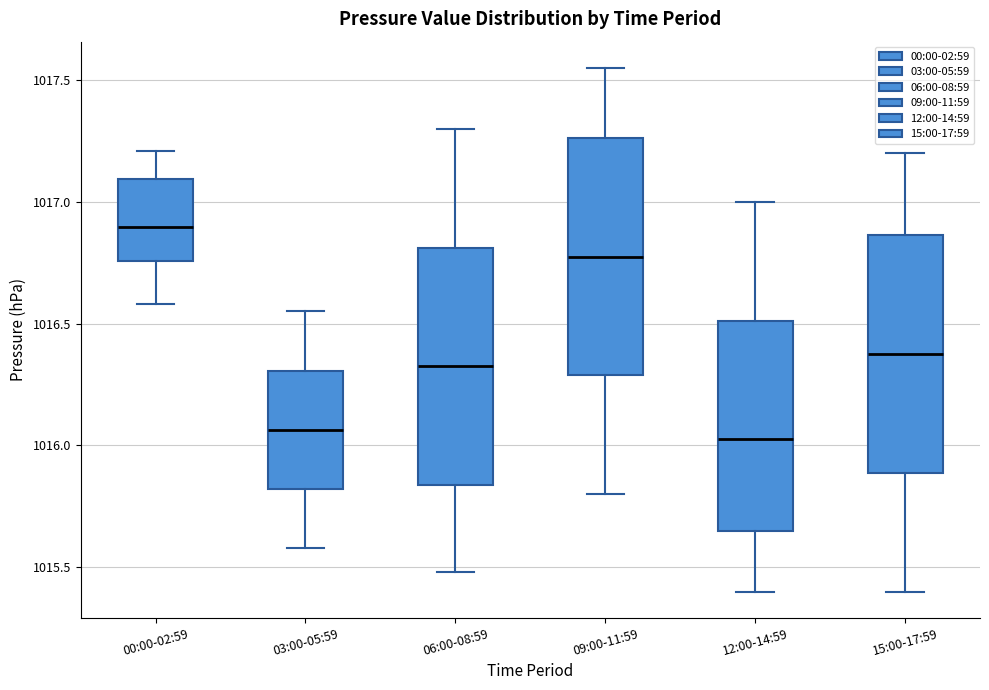

Reading left to right, read every box against the y-axis: the position of its median line, the range the box covers, and the ends of its whiskers. The values are not printed on the chart, so give them approximately, as read against the axis.

00:00-02:59: median 1016.90, box 1016.75 to 1017.10, whiskers 1016.60 to 1017.20
03:00-05:59: median 1016.05, box 1015.80 to 1016.30, whiskers 1015.60 to 1016.55
06:00-08:59: median 1016.35, box 1015.85 to 1016.80, whiskers 1015.50 to 1017.30
09:00-11:59: median 1016.80, box 1016.30 to 1017.25, whiskers 1015.80 to 1017.55
12:00-14:59: median 1016.05, box 1015.65 to 1016.50, whiskers 1015.40 to 1017.00
15:00-17:59: median 1016.40, box 1015.90 to 1016.85, whiskers 1015.40 to 1017.20